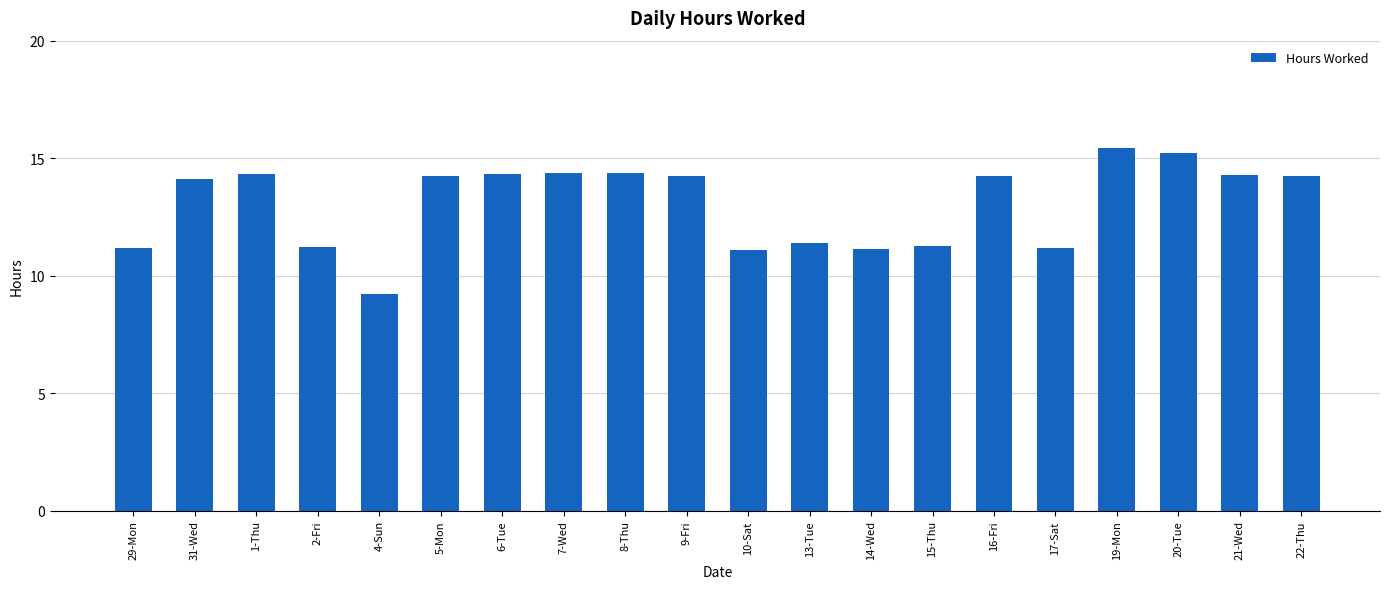

Read the value at 4-Sun.

9.2